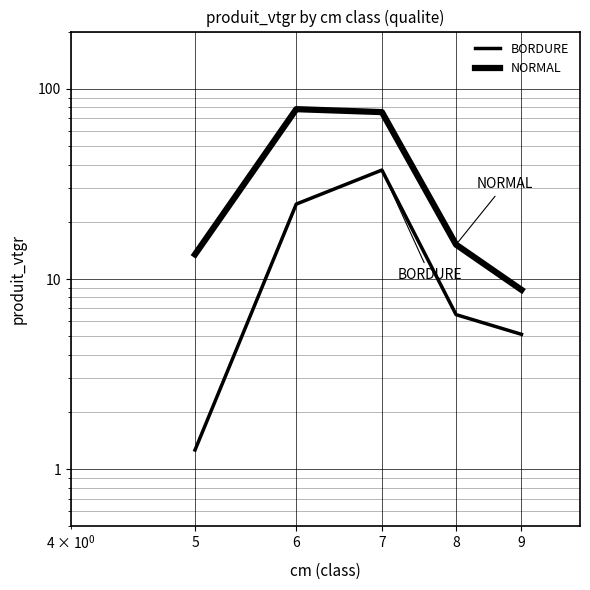

True or false: BORDURE and NORMAL cross at least once.

False